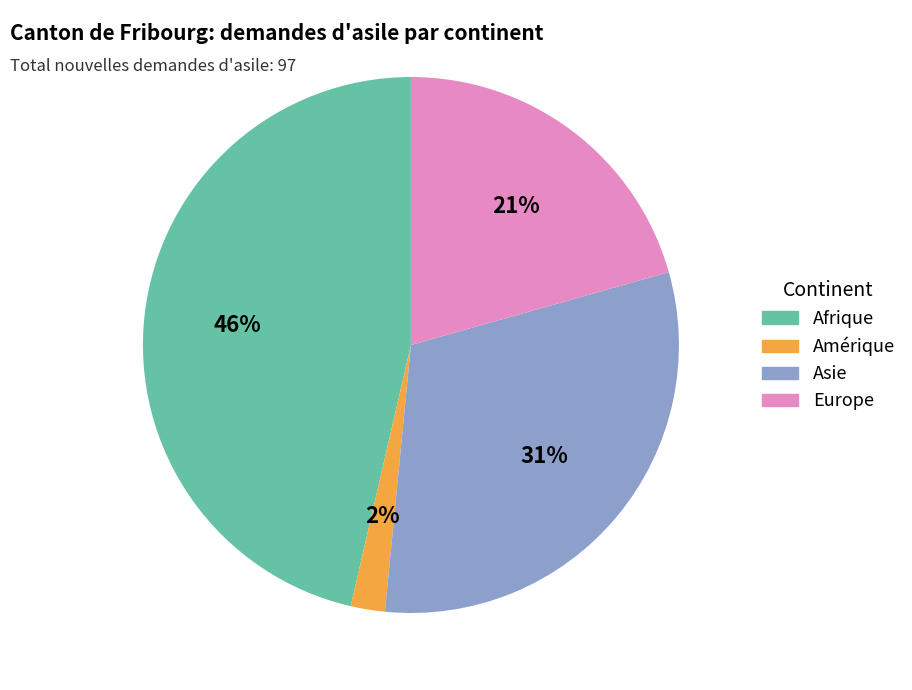

To the nearest percent, what is the average slice percentage?

25%